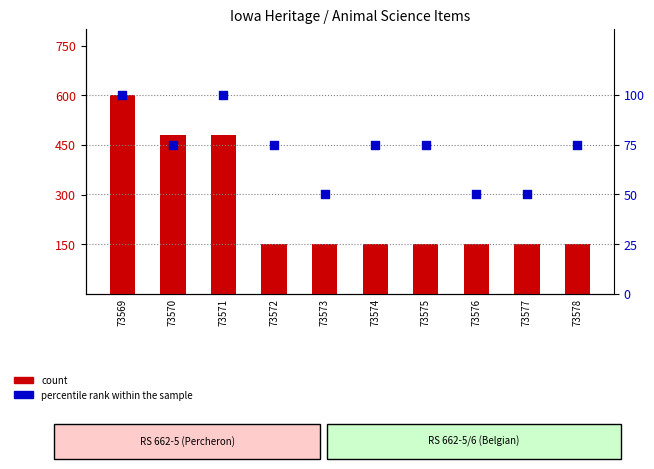

Which series reaches the maximum Y coordinate?

count